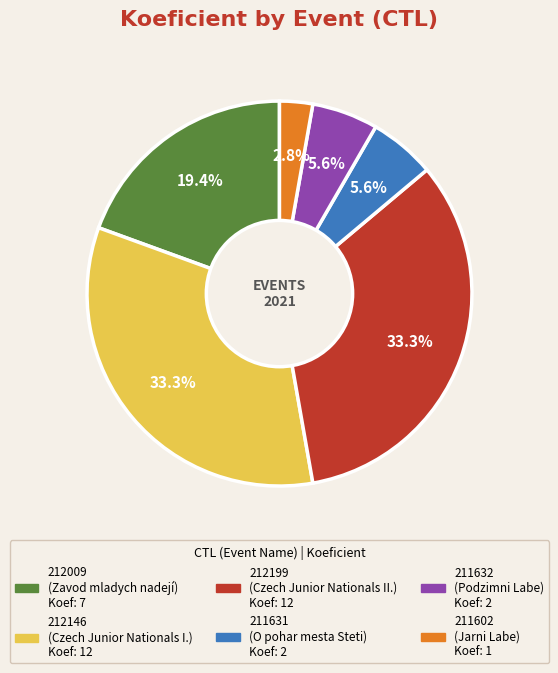

What is the ratio of the value at 211631 to the value at 212146?

0.2